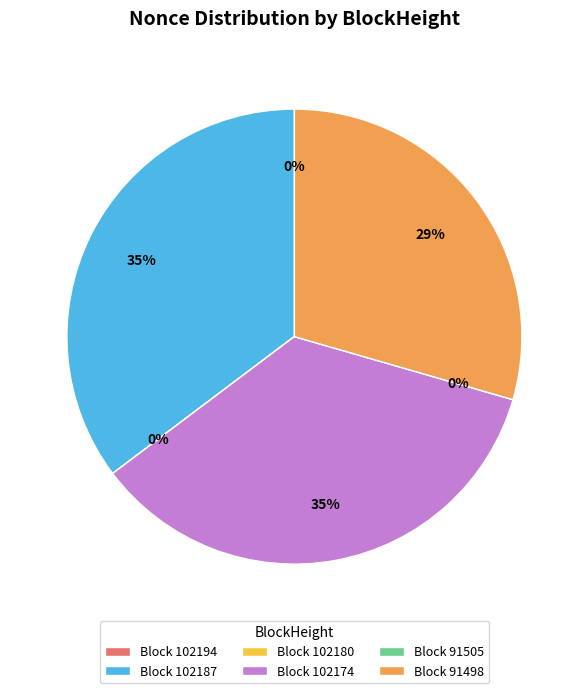

To the nearest percent, what is the combined percentage of 102174 and 102194?

35%